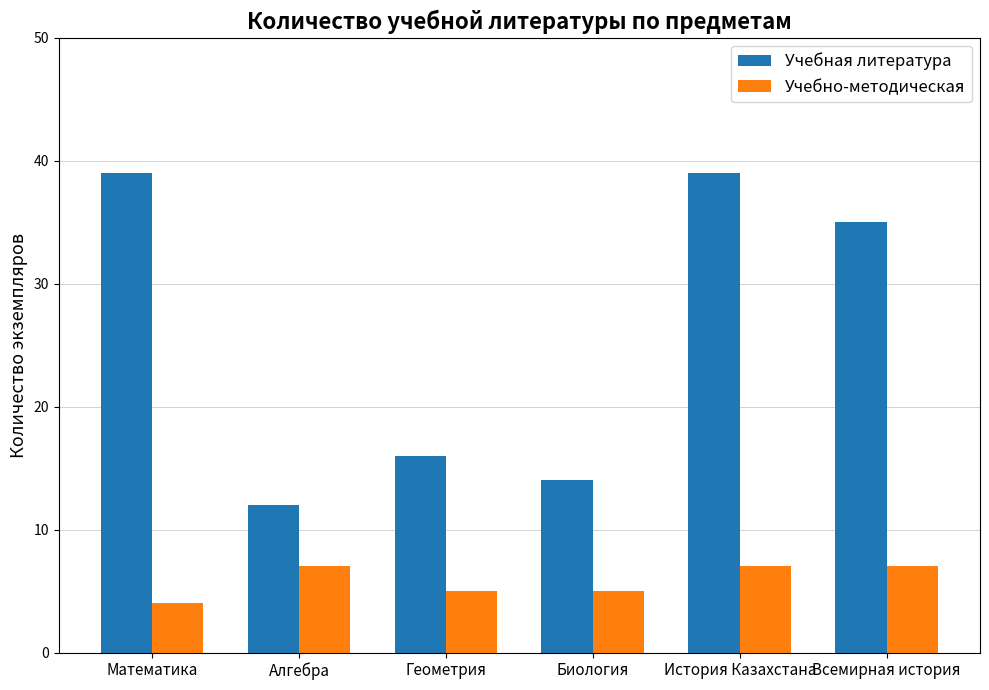

What are all the series names shown in the legend?

Учебная литература, Учебно-методическая